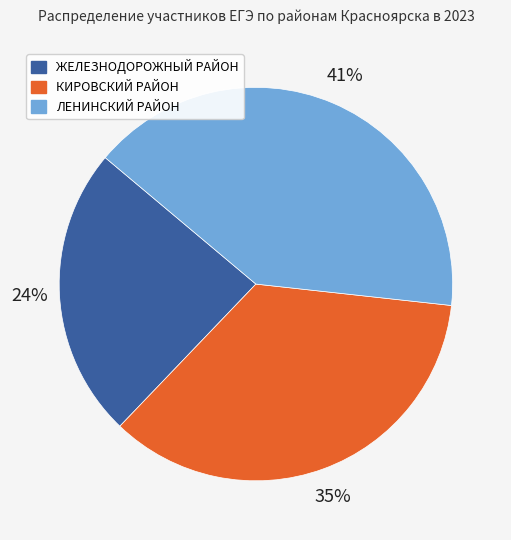

Is it true that ЖЕЛЕЗНОДОРОЖНЫЙ РАЙОН is 30% of the pie?

False